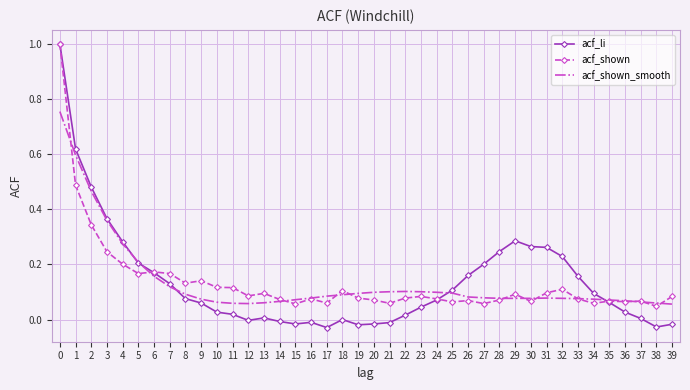

Which series ends up on top after the final intersection of acf_shown and acf_li?

acf_shown